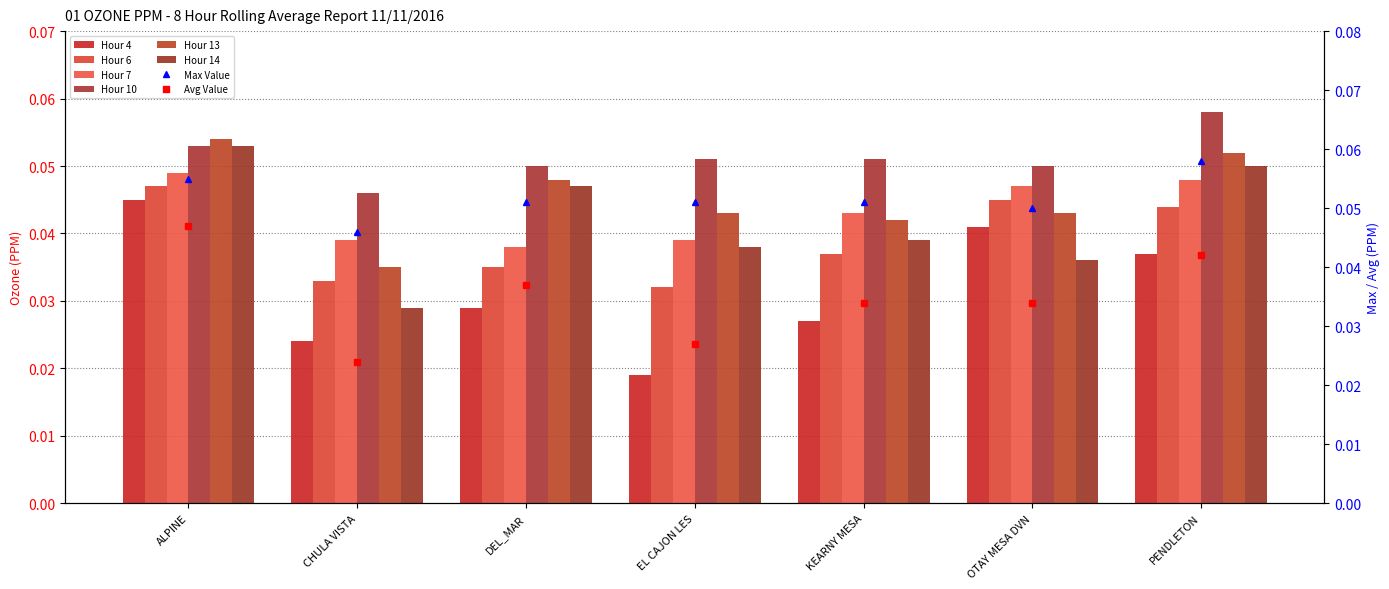

What is the total value across all series at CHULA VISTA?

0.2